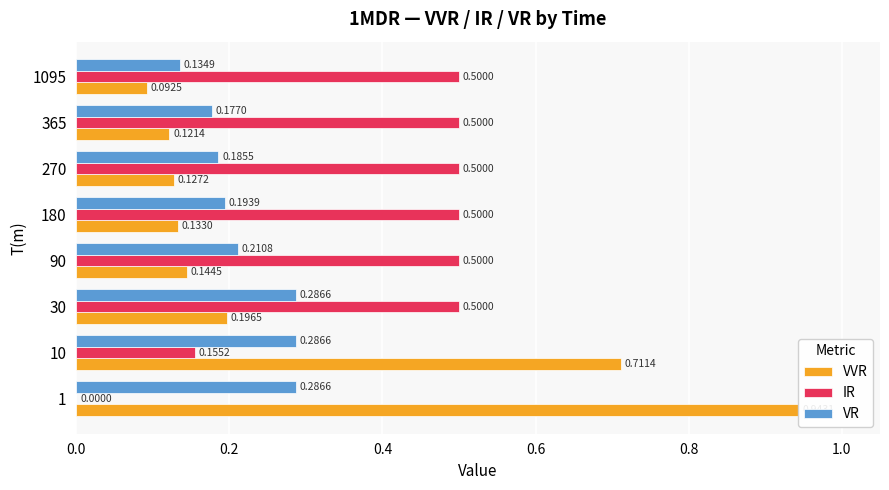

What is the sum of all IR values?

3.2